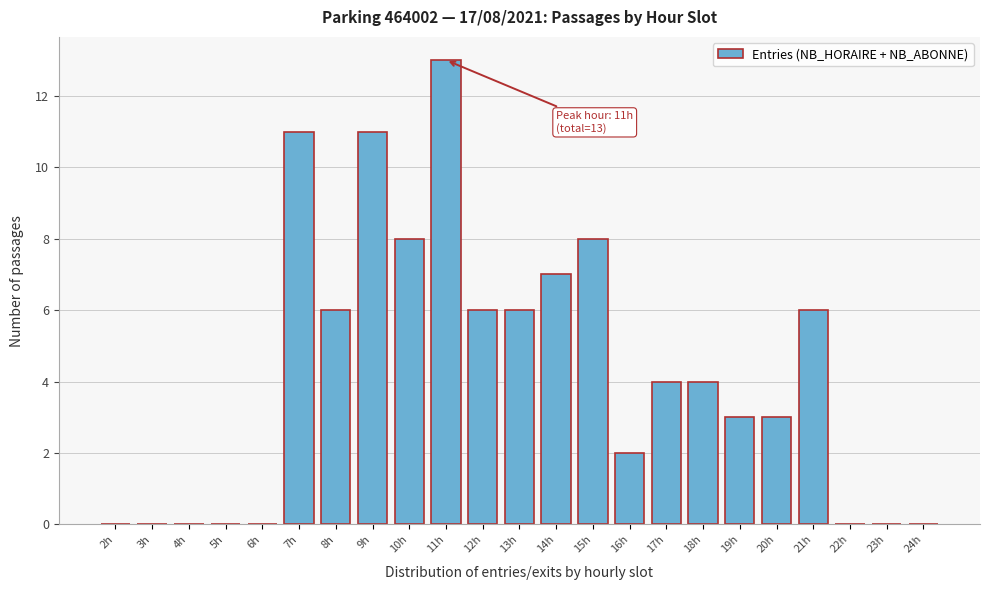

Reading left to right, transcribe all the data shown in this chart.

2h=0	3h=0	4h=0	5h=0	6h=0	7h=11	8h=6	9h=11	10h=8	11h=13	12h=6	13h=6	14h=7	15h=8	16h=2	17h=4	18h=4	19h=3	20h=3	21h=6	22h=0	23h=0	24h=0